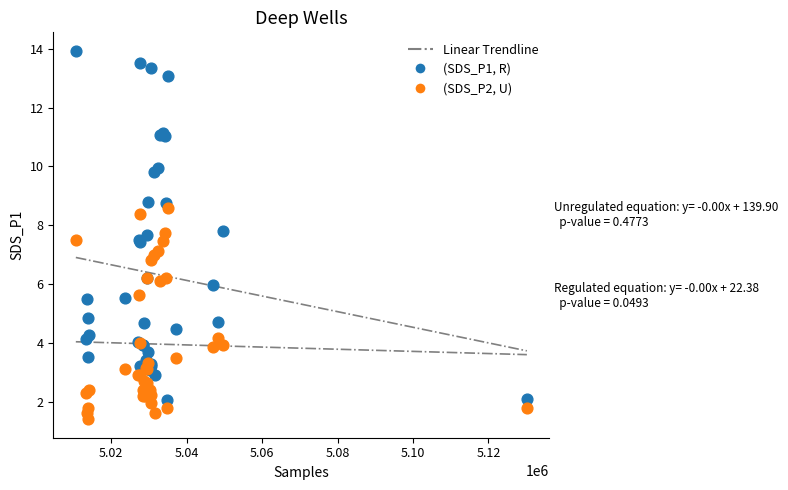

Which series has the largest Y range (max minus min)?

(SDS_P1, R)